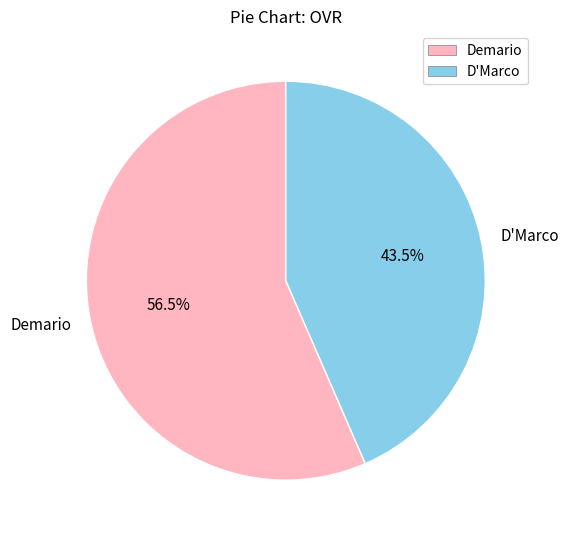

What percentage is NOT represented by Demario?

43.5%